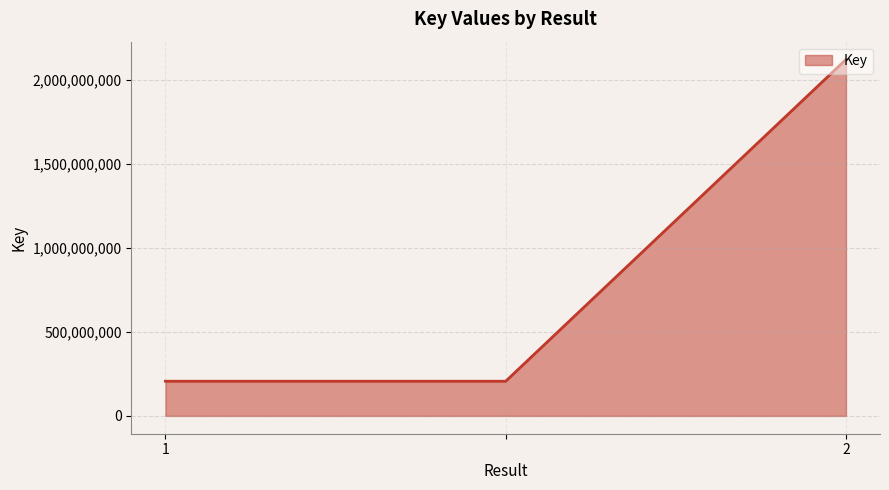

What is the difference between the maximum and second lowest values?

1913374569